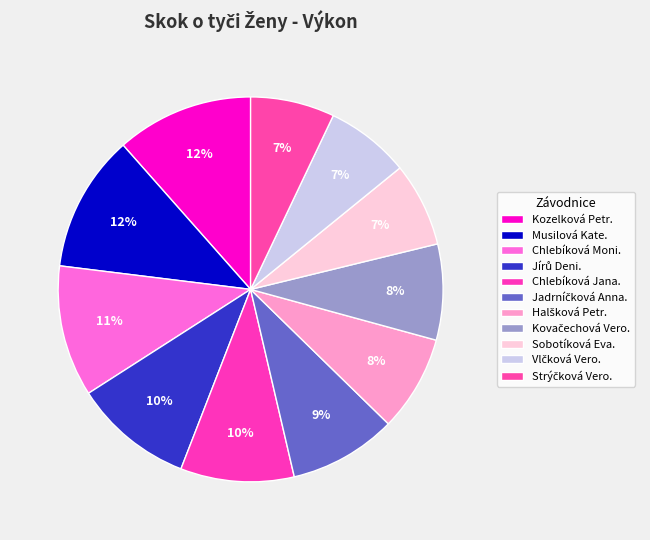

Count the number of slices in the pie.

11